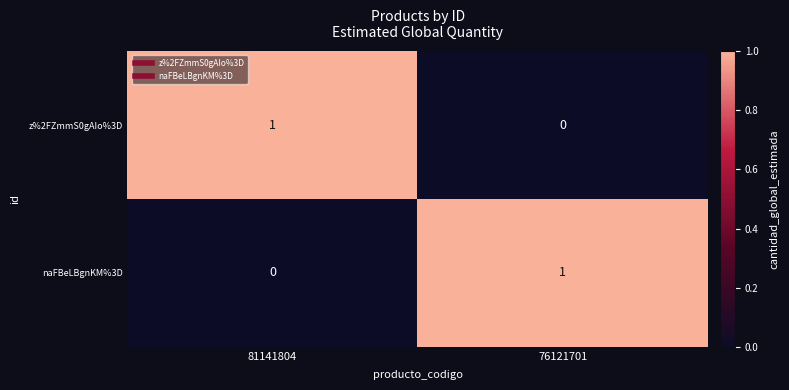

Rank the series at 76121701 from lowest to highest value.

z%2FZmmS0gAIo%3D, naFBeLBgnKM%3D